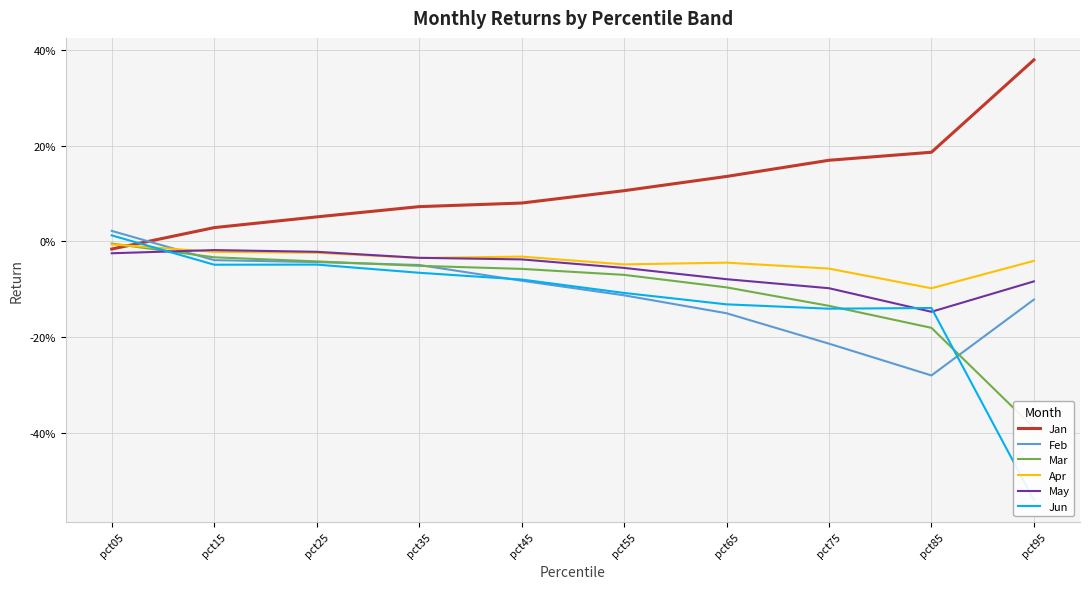

Between pct95 and pct35, which is larger?

pct95